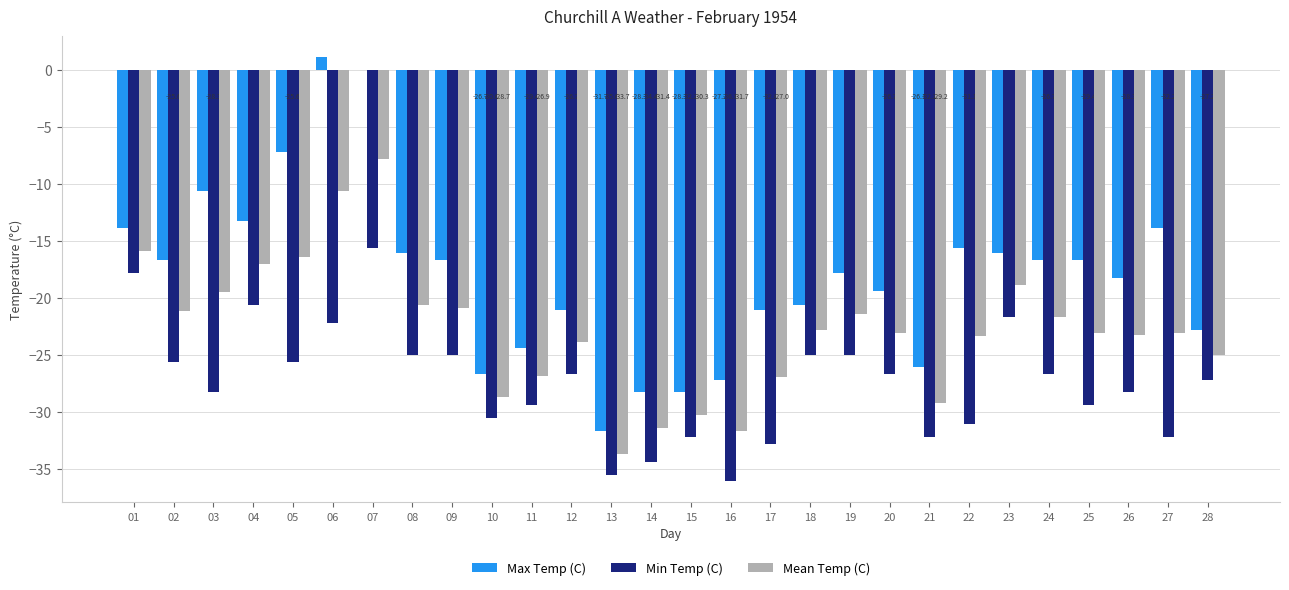

How many categories are shown in the chart?

28